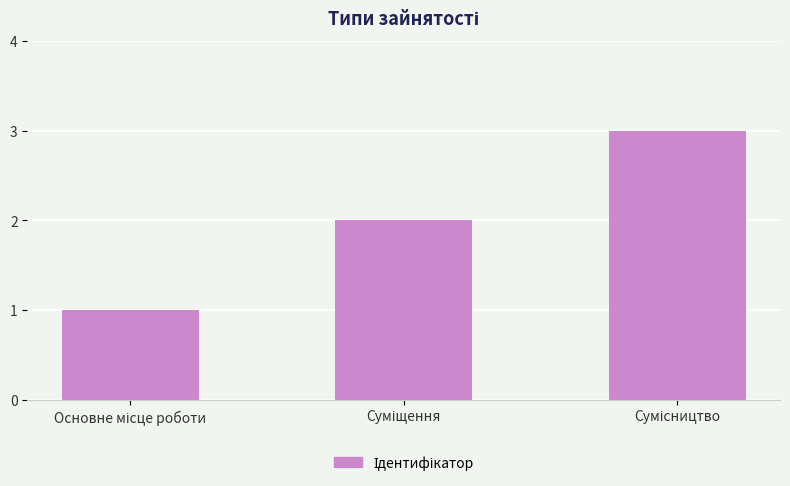

What is the sum of all values?

6